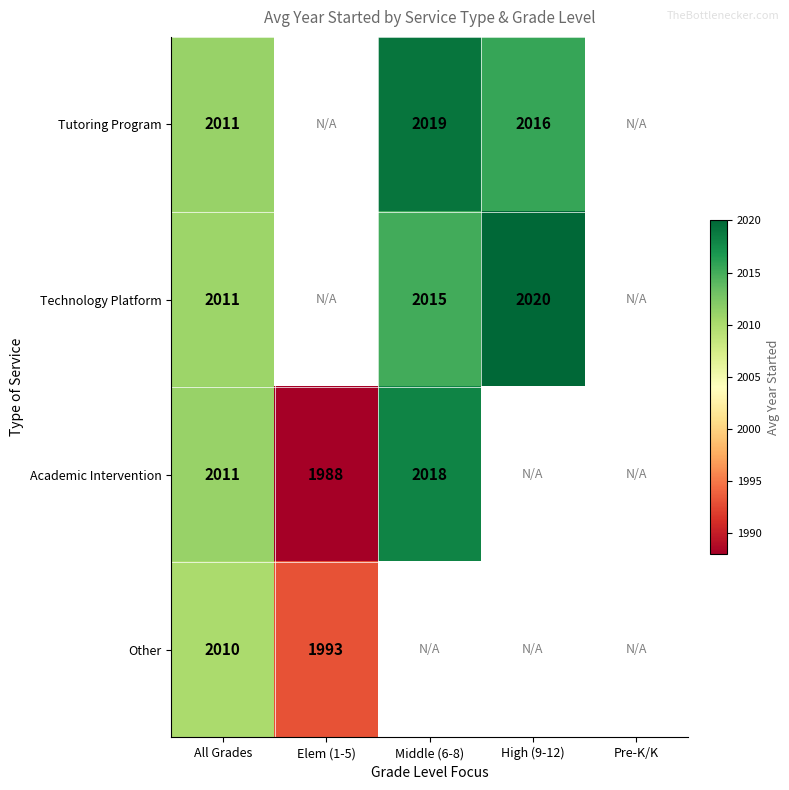

Is the value of Academic Intervention at Elem (1-5) greater than the value of Technology Platform at Middle (6-8)?

No